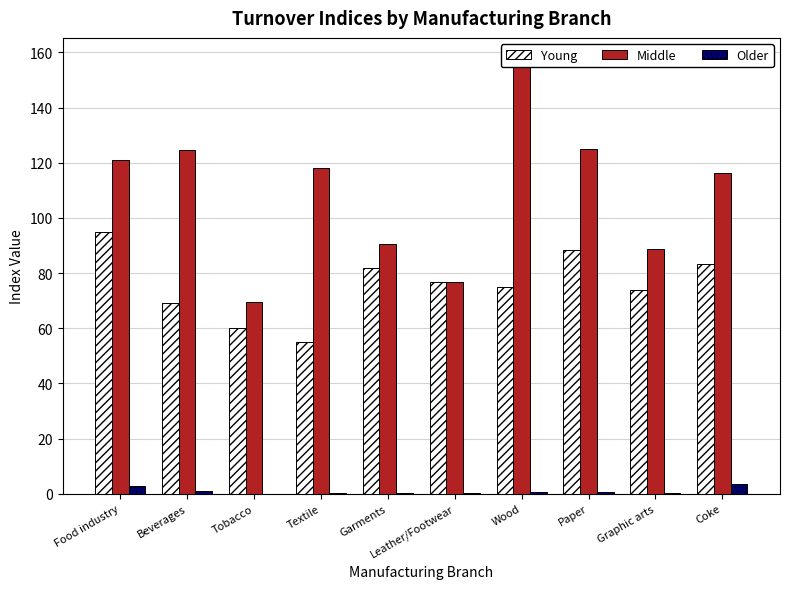

What is the label of the 5th bar from the left?

Garments